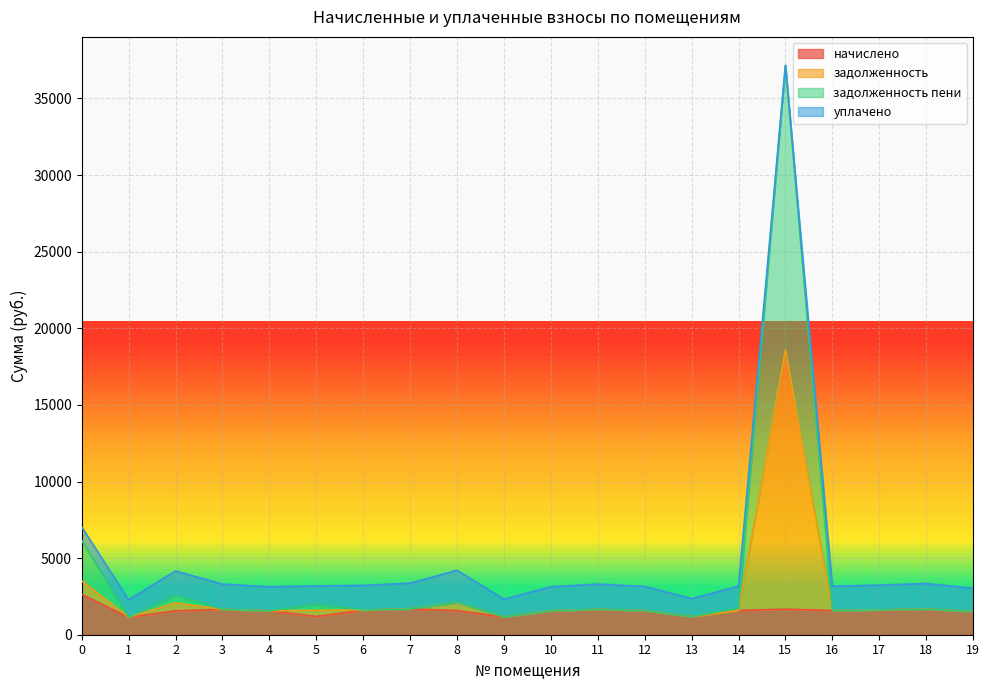

At how many categories does at least one series exceed 33460?

1